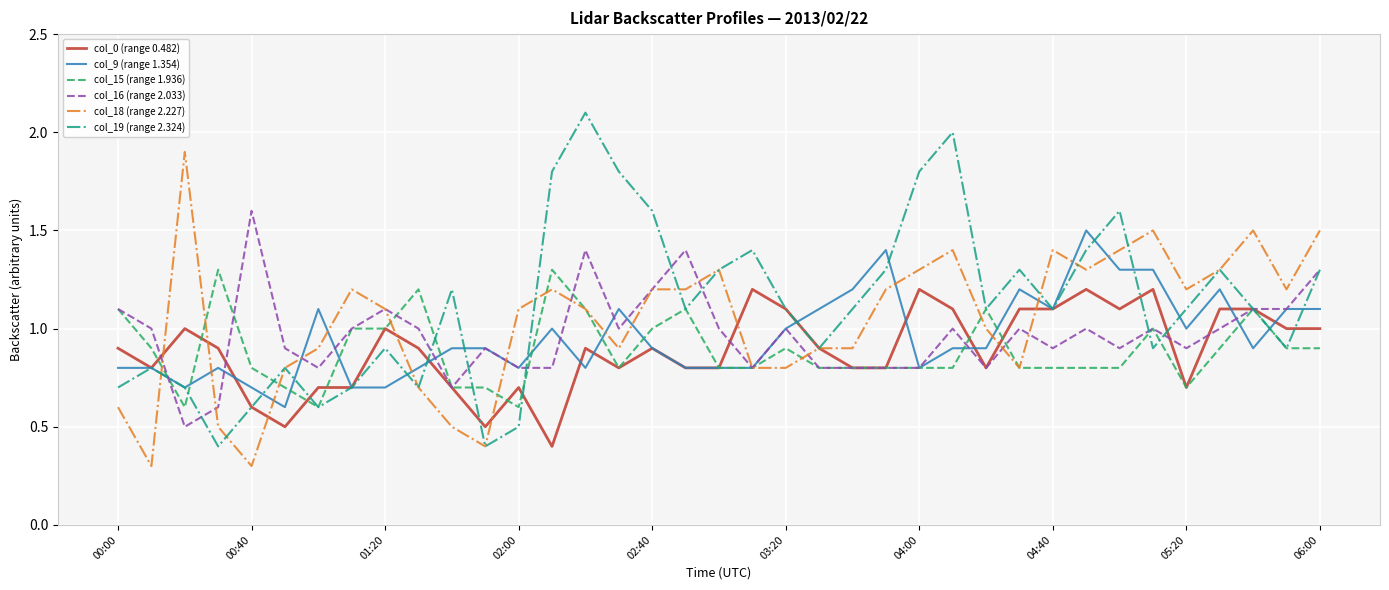

Does the chart have visible grid lines?

Yes